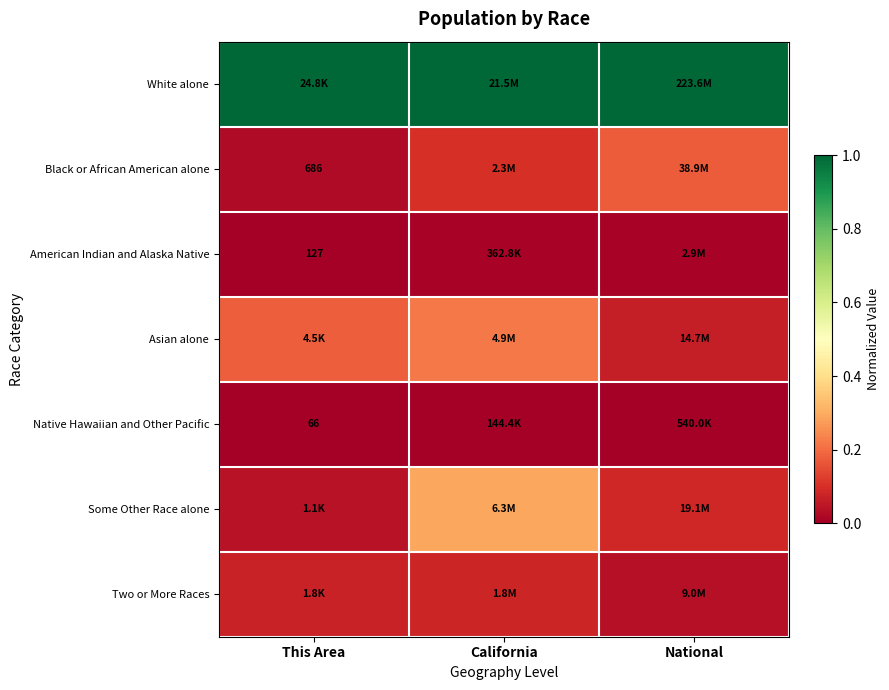

Where is American Indian and Alaska Native nearest to the value 0?

This Area